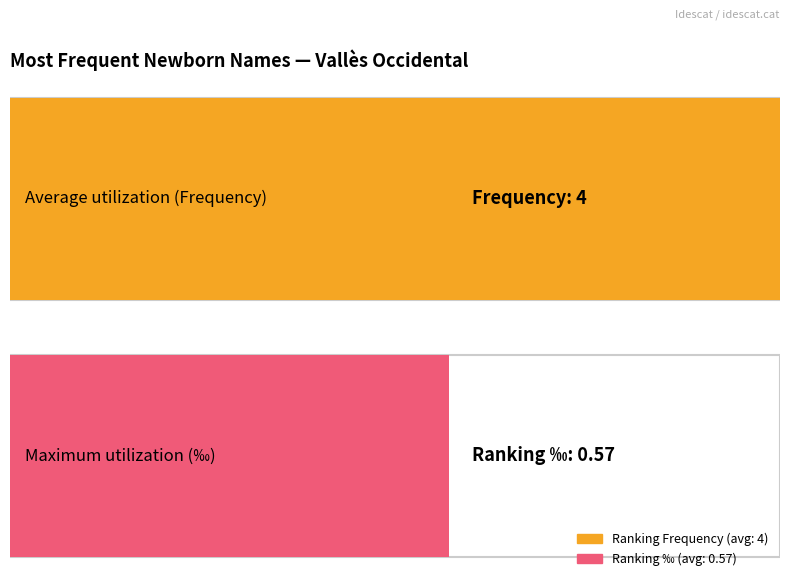

Which series has the widest spread of values?

Frequency